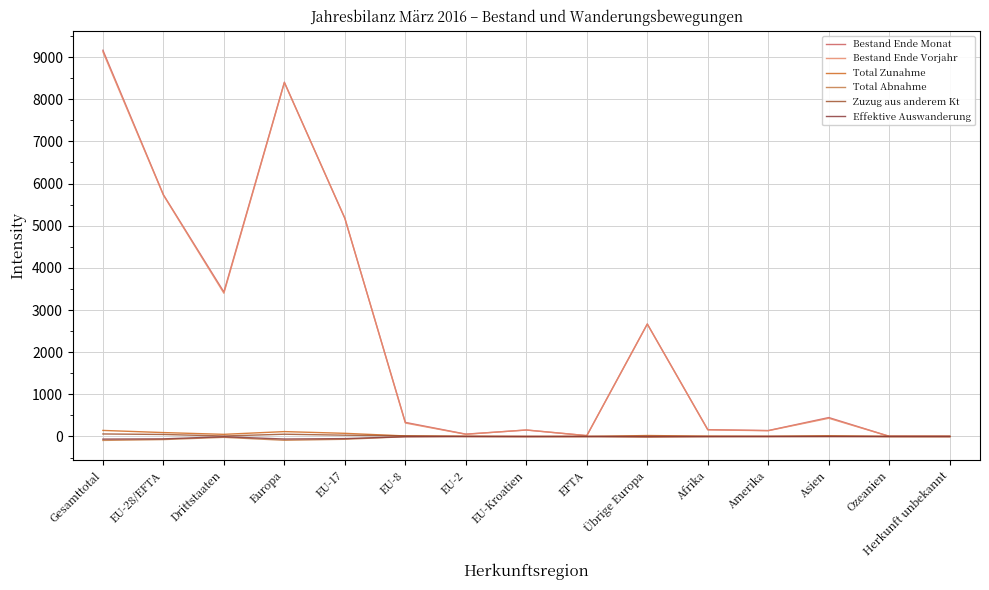

What is the difference between the maximum and minimum values in the Zuzug aus anderem Kt series?

60